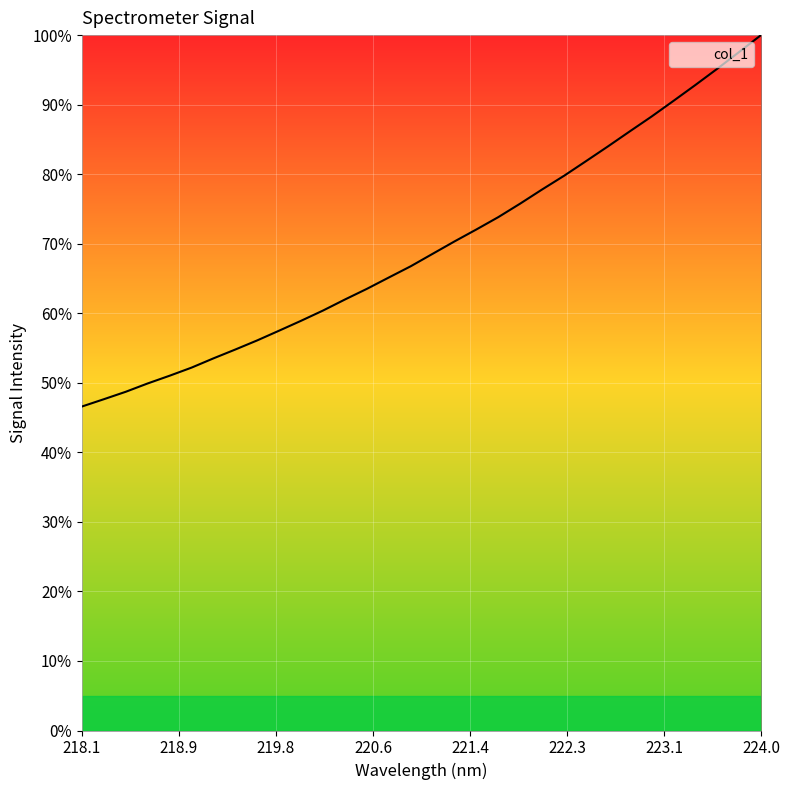

What is the maximum value shown in the chart?

100.0